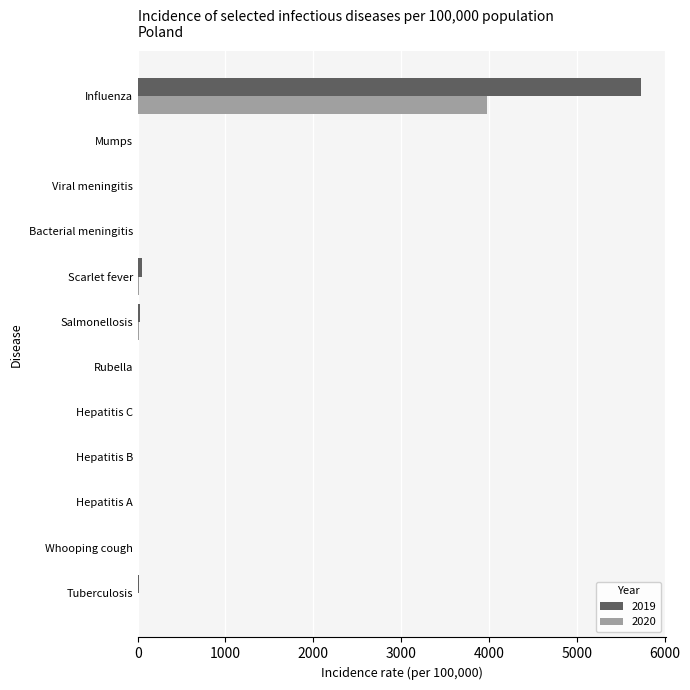

What is the greatest value displayed?

5733.3